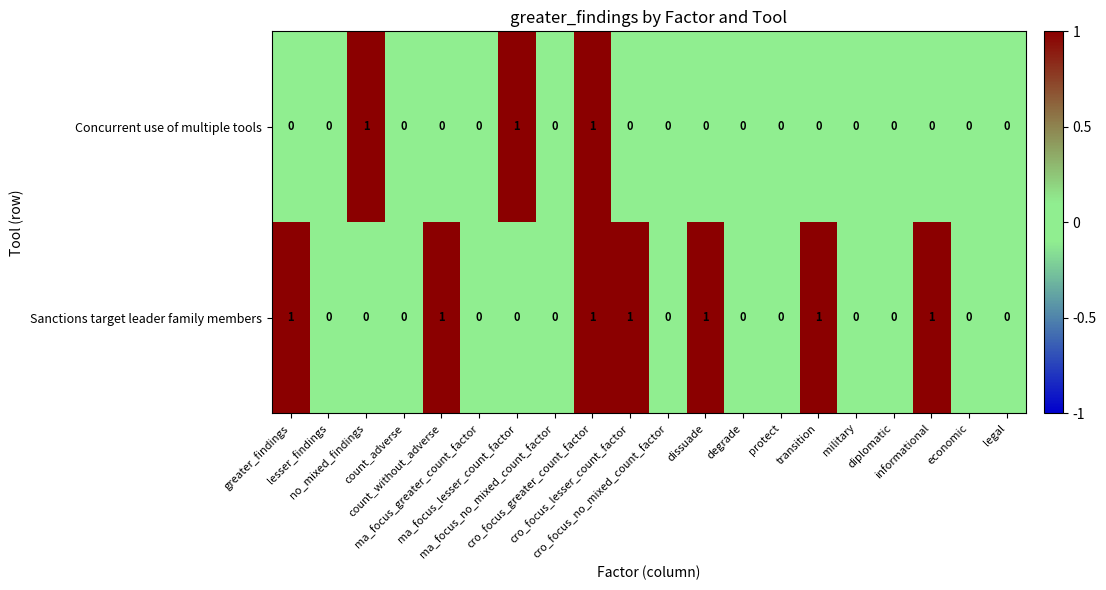

List the series in order of their overall mean, lowest first.

Concurrent use of multiple tools, Sanctions target leader family members